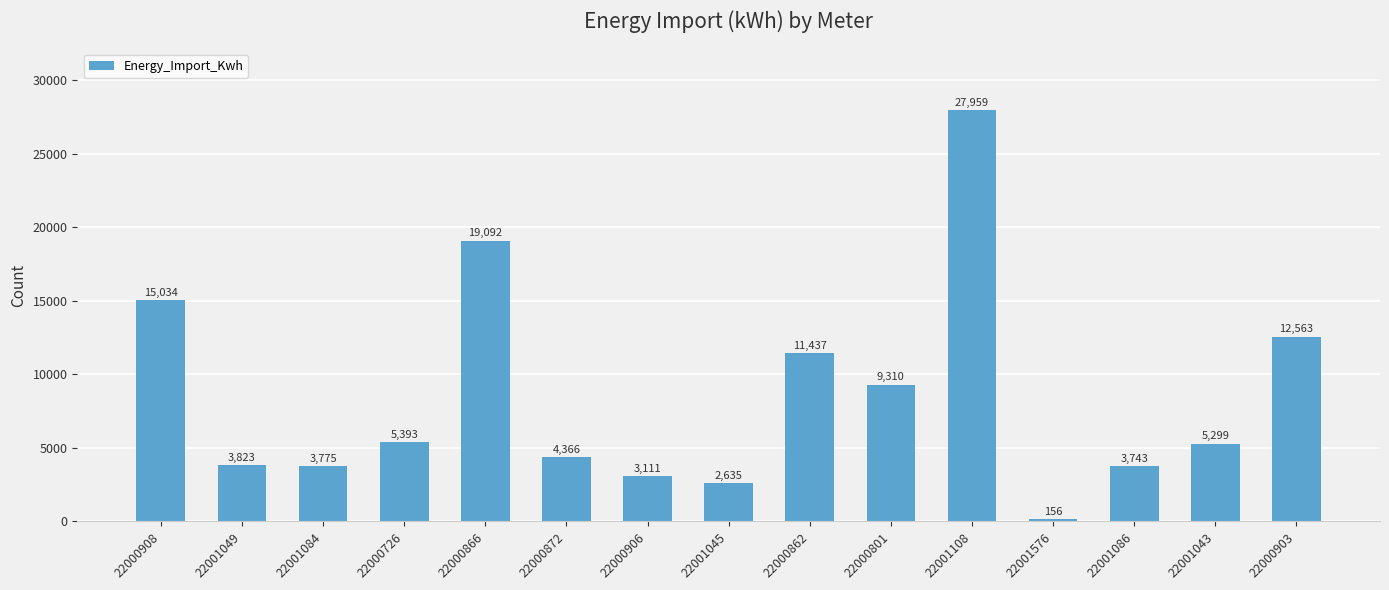

Is it true that the value at 22001108 is 27958.5?

True